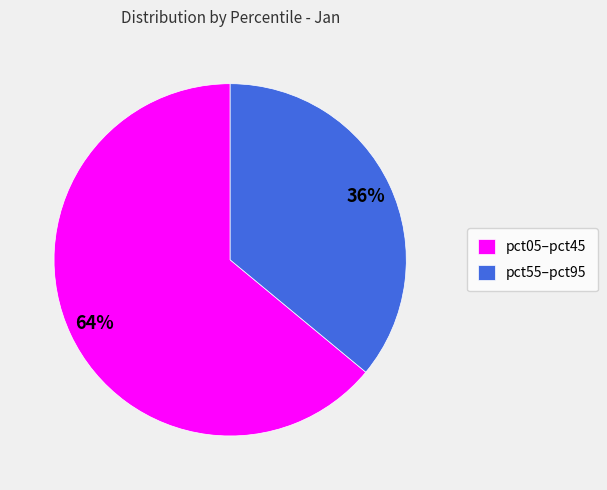

To the nearest percent, what portion does pct55–pct95 represent?

36%